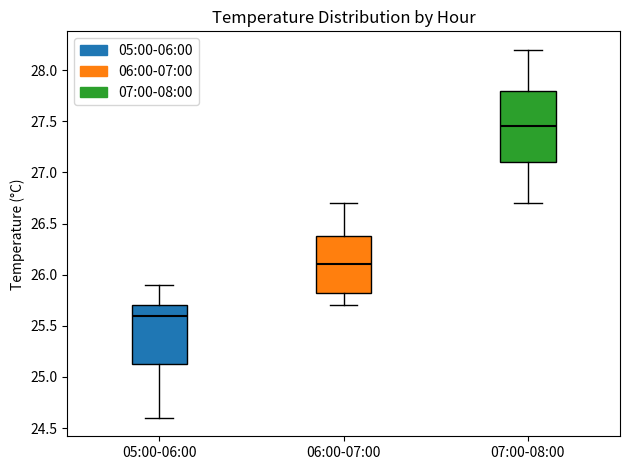

Where does the lower whisker of the box for 07:00-08:00 end on the y-axis? The values are not printed on the chart, so give them approximately, as read against the axis.

26.70